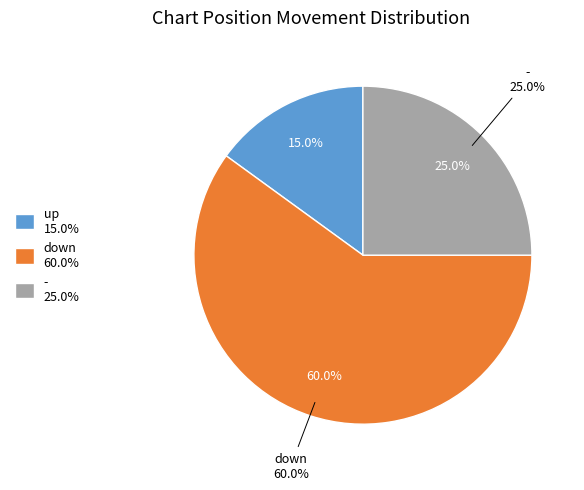

Is it true that down is 27% of the pie?

False